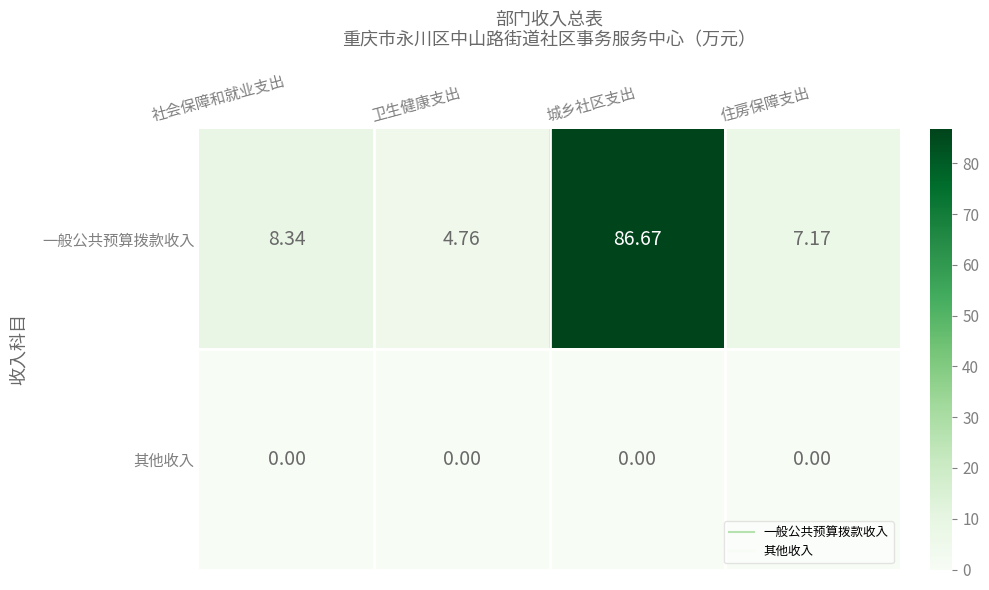

What is the total value across all series at 城乡社区支出?

86.7